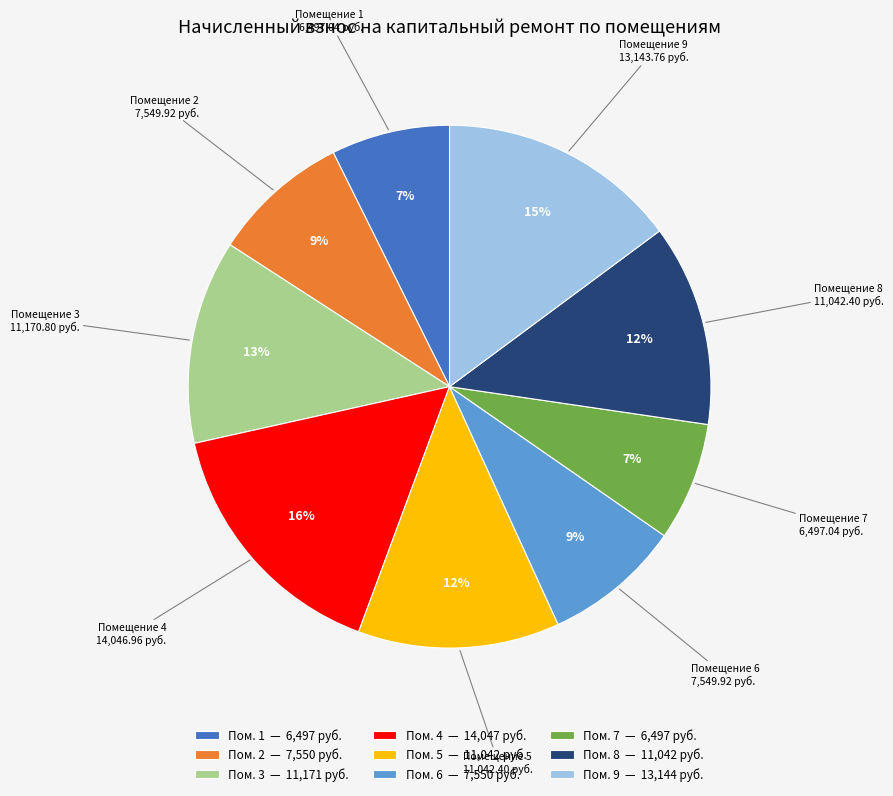

True or false: Пом. 5 — 11,042 руб. accounts for 1% of the total.

False